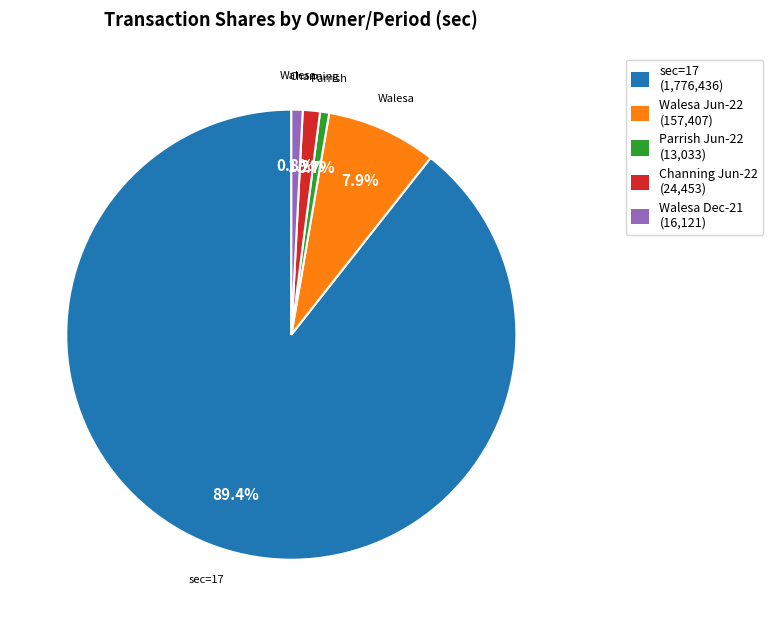

Is there a majority slice in this chart?

Yes